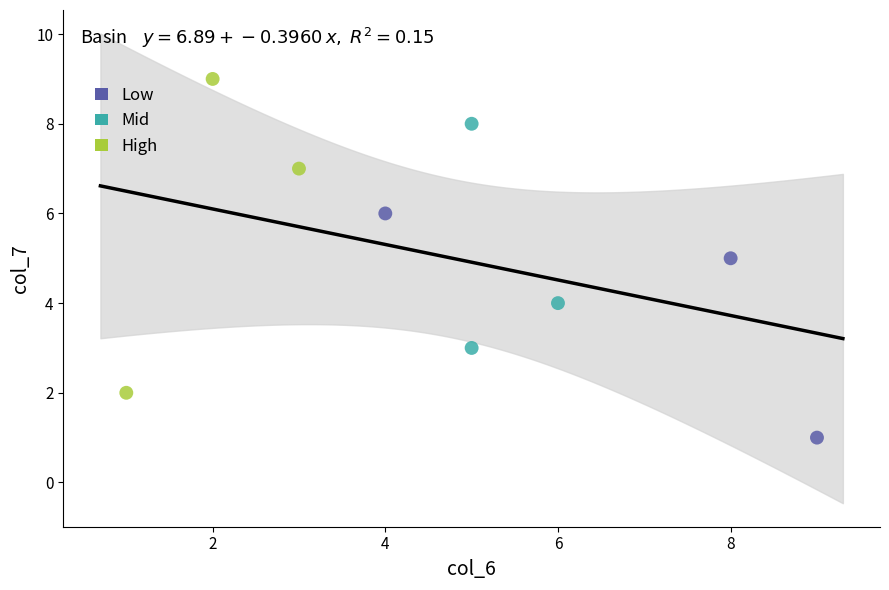

Which series reaches the maximum Y coordinate?

High